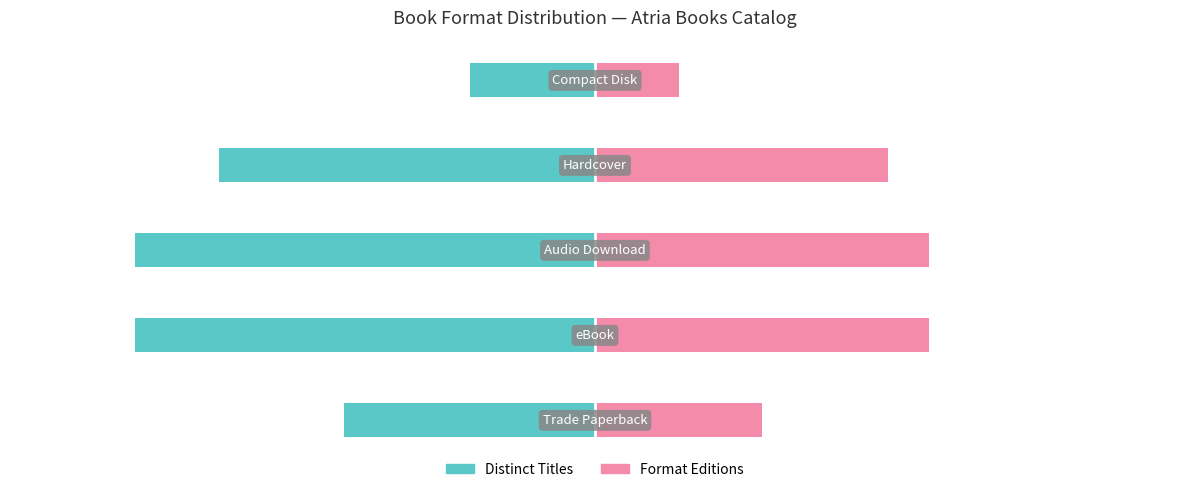

Reading left to right, list all the values displayed in this chart.

Distinct Titles: −15=-6	−10=-11	−5=-11	0=-9	5=-3
Format Editions: −15=4	−10=8	−5=8	0=7	5=2